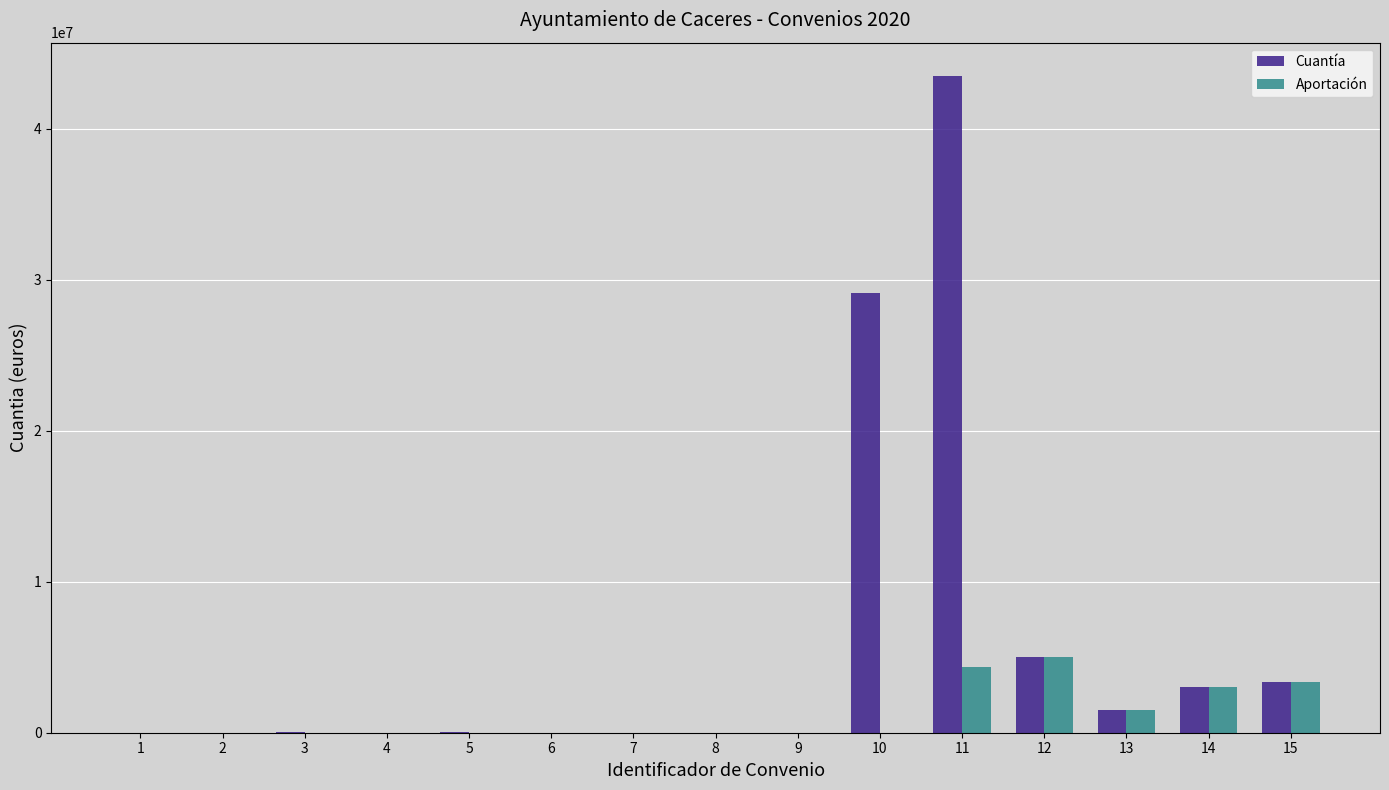

The value of Aportación at 9 is 1828070. True or false?

False